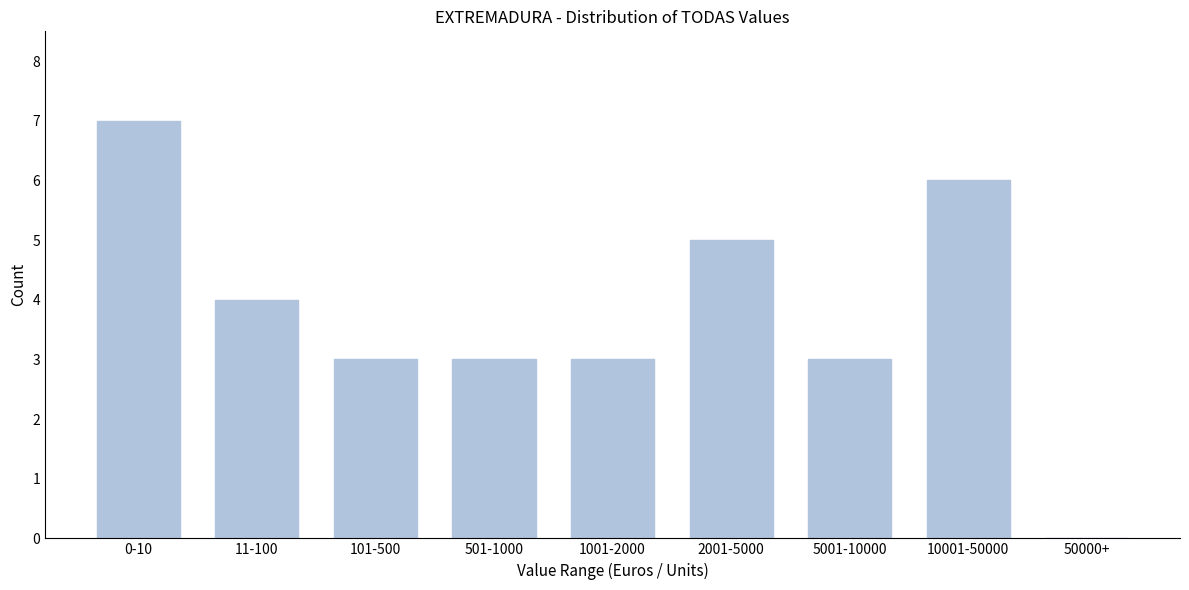

Reading right to left, list all the values displayed in this chart.

50000+=0	10001-50000=6	5001-10000=3	2001-5000=5	1001-2000=3	501-1000=3	101-500=3	11-100=4	0-10=7